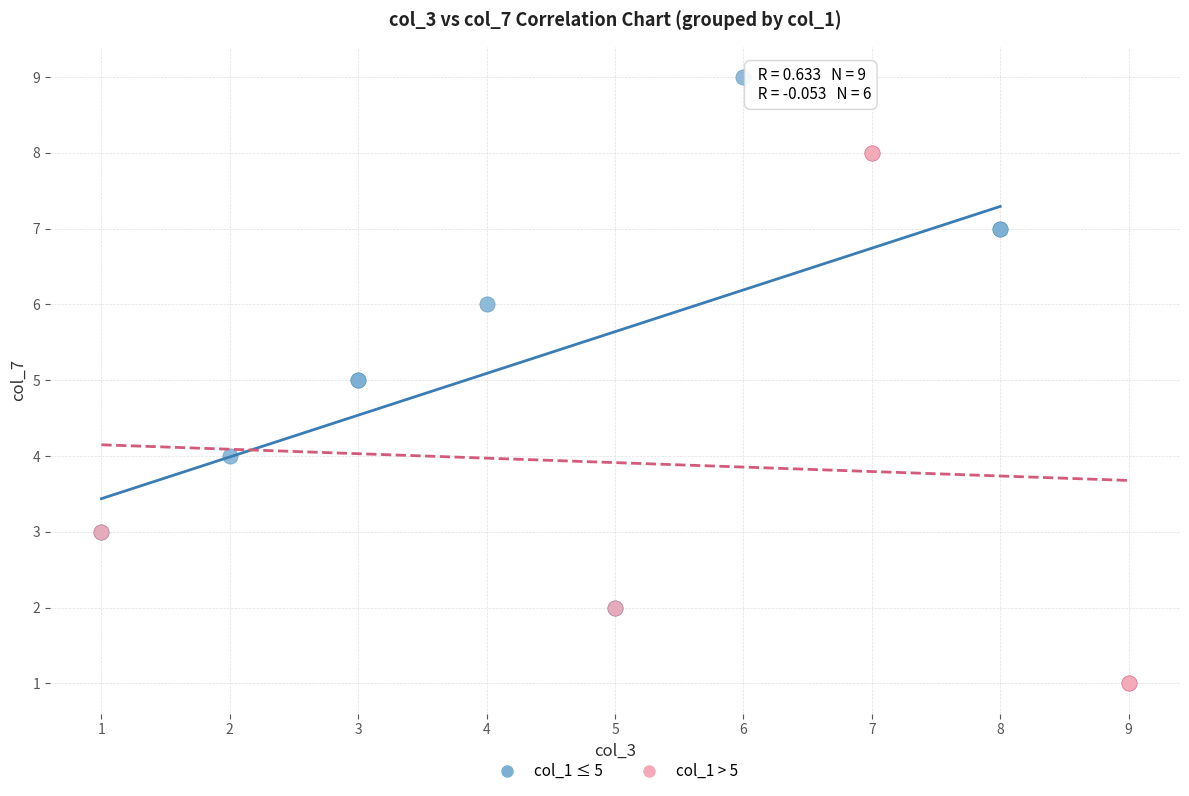

Which series contains the lowest Y value?

col_1 > 5